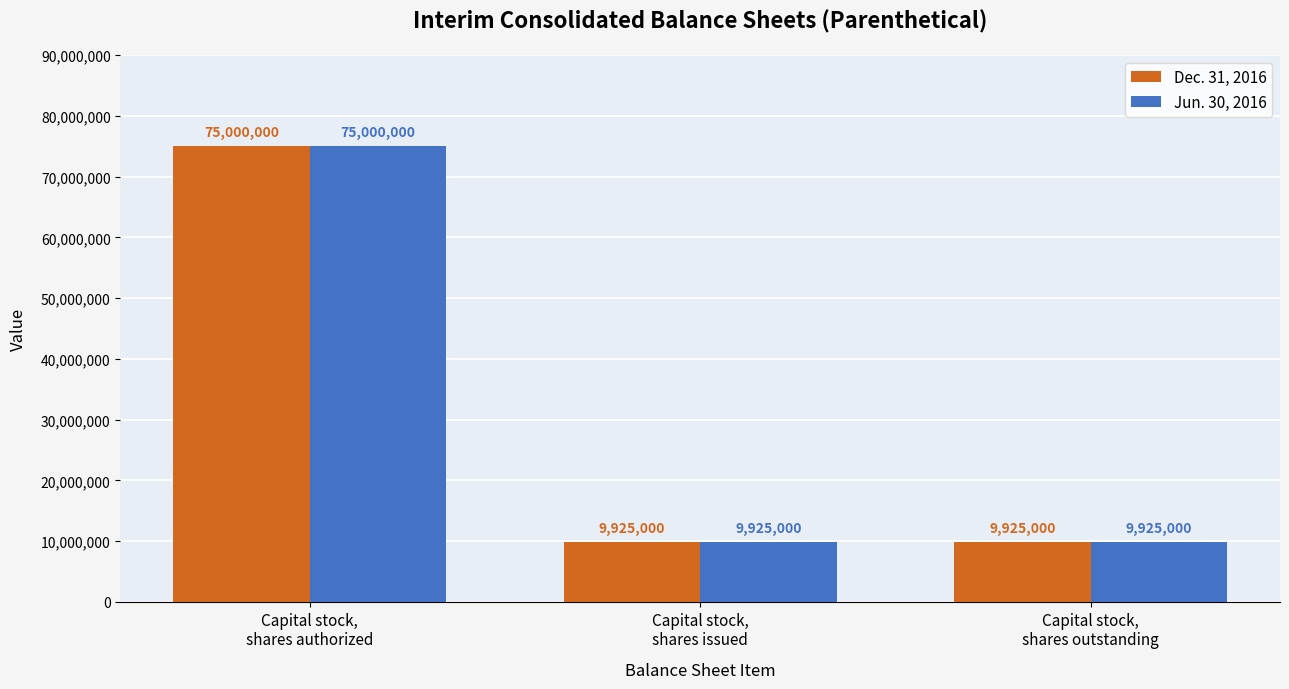

What are all the series names shown in the legend?

Dec. 31, 2016, Jun. 30, 2016